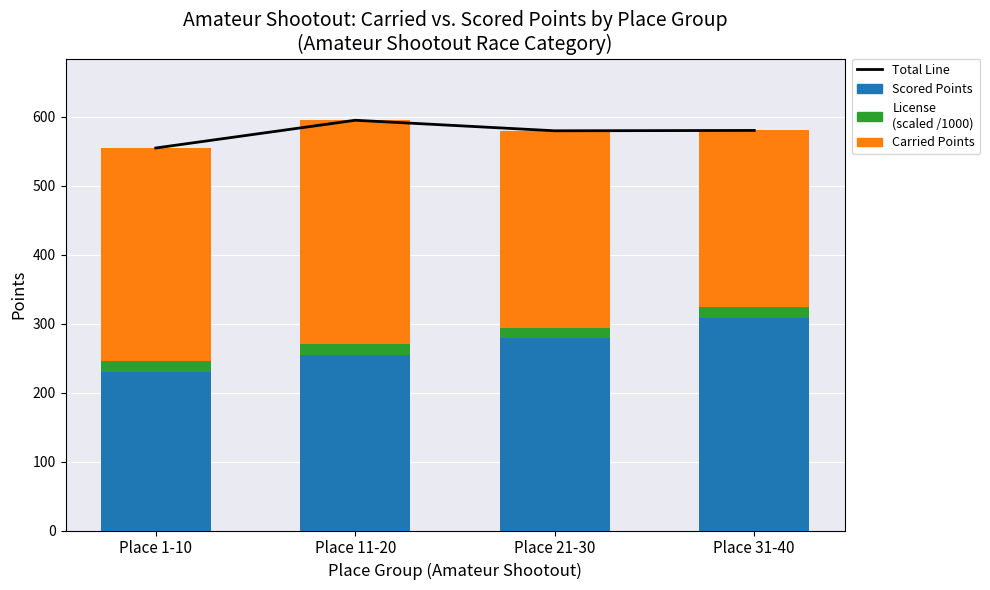

What position from the right is Place 11-20?

3